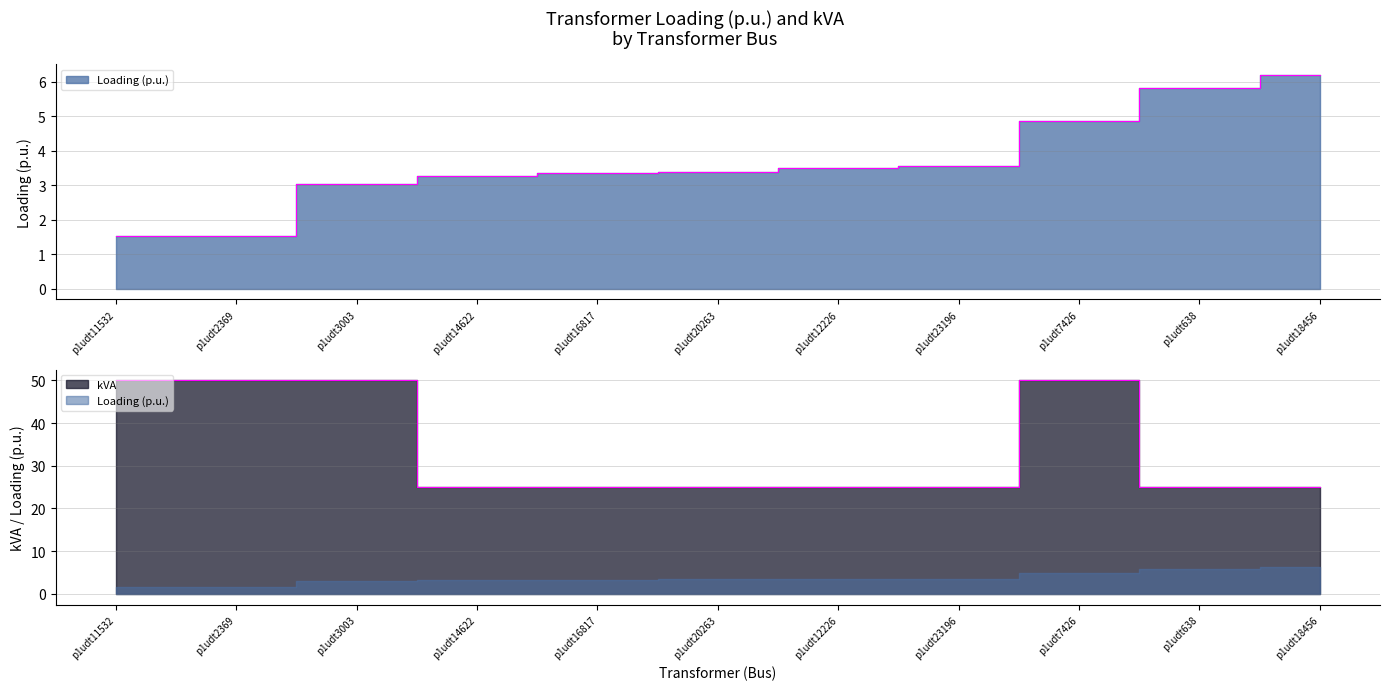

True or false: kVA has more than 0 points higher than both neighbors.

True